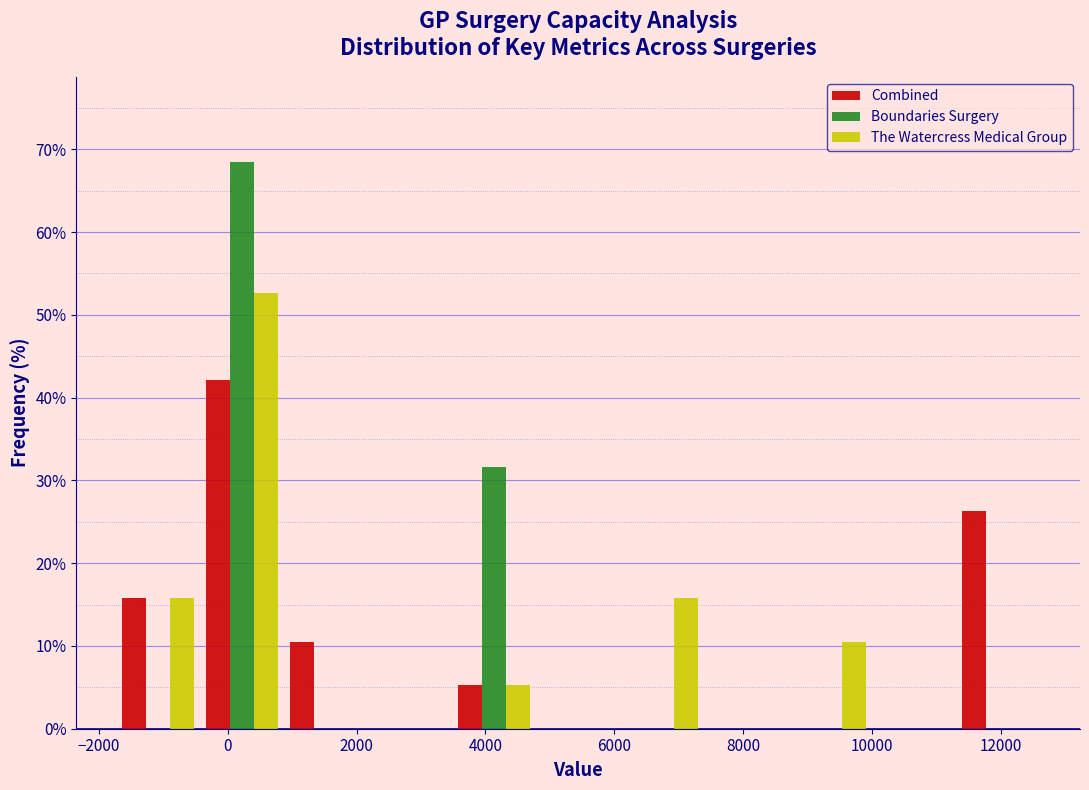

In the Combined series, which range on the x-axis has the tallest bar?

-400 to 800